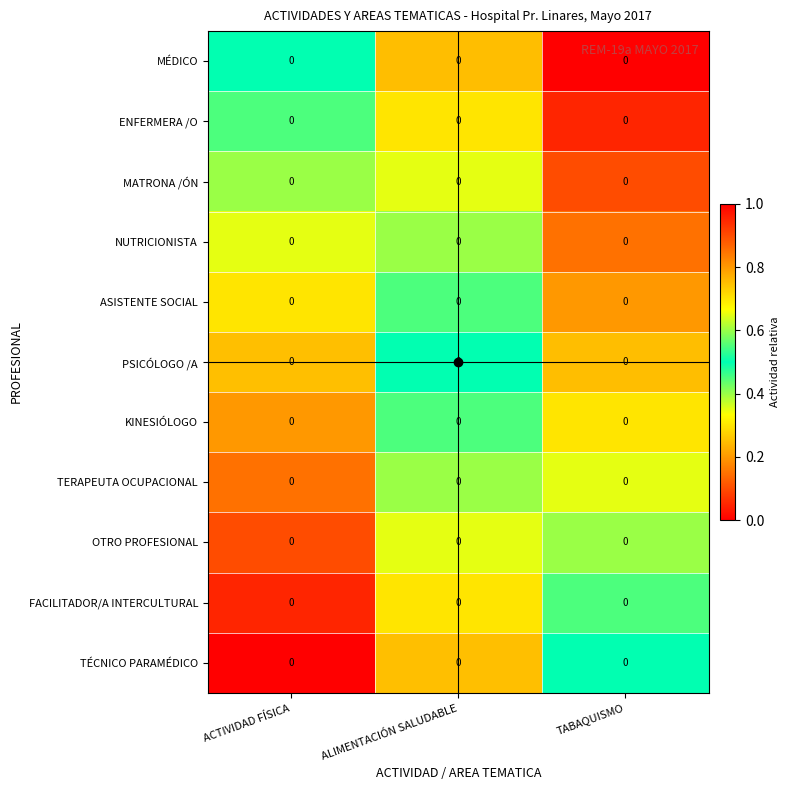

Reading left to right, what are all the values shown in this chart?

MÉDICO: ACTIVIDAD FÍSICA=0.0	ALIMENTACIÓN SALUDABLE=0.0	TABAQUISMO=0.0
ENFERMERA /O: ACTIVIDAD FÍSICA=0.0	ALIMENTACIÓN SALUDABLE=0.0	TABAQUISMO=0.0
MATRONA /ÓN: ACTIVIDAD FÍSICA=0.0	ALIMENTACIÓN SALUDABLE=0.0	TABAQUISMO=0.0
NUTRICIONISTA: ACTIVIDAD FÍSICA=0.0	ALIMENTACIÓN SALUDABLE=0.0	TABAQUISMO=0.0
ASISTENTE SOCIAL: ACTIVIDAD FÍSICA=0.0	ALIMENTACIÓN SALUDABLE=0.0	TABAQUISMO=0.0
PSICÓLOGO /A: ACTIVIDAD FÍSICA=0.0	ALIMENTACIÓN SALUDABLE=0.0	TABAQUISMO=0.0
KINESIÓLOGO: ACTIVIDAD FÍSICA=0.0	ALIMENTACIÓN SALUDABLE=0.0	TABAQUISMO=0.0
TERAPEUTA OCUPACIONAL: ACTIVIDAD FÍSICA=0.0	ALIMENTACIÓN SALUDABLE=0.0	TABAQUISMO=0.0
OTRO PROFESIONAL: ACTIVIDAD FÍSICA=0.0	ALIMENTACIÓN SALUDABLE=0.0	TABAQUISMO=0.0
FACILITADOR/A INTERCULTURAL: ACTIVIDAD FÍSICA=0.0	ALIMENTACIÓN SALUDABLE=0.0	TABAQUISMO=0.0
TÉCNICO PARAMÉDICO: ACTIVIDAD FÍSICA=0.0	ALIMENTACIÓN SALUDABLE=0.0	TABAQUISMO=0.0